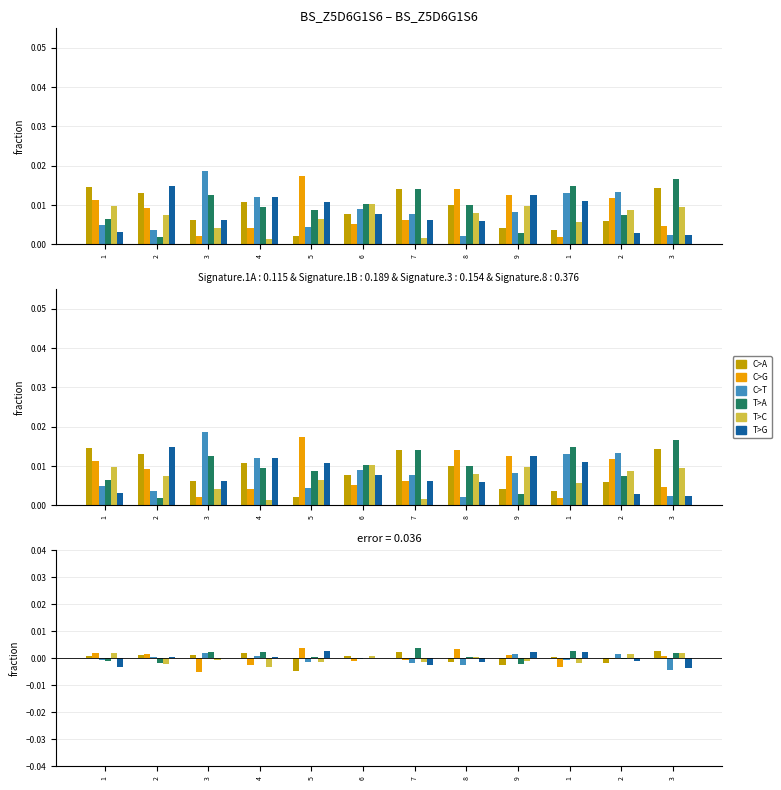

True or false: C>A has a value of -0.0 at 8.

False